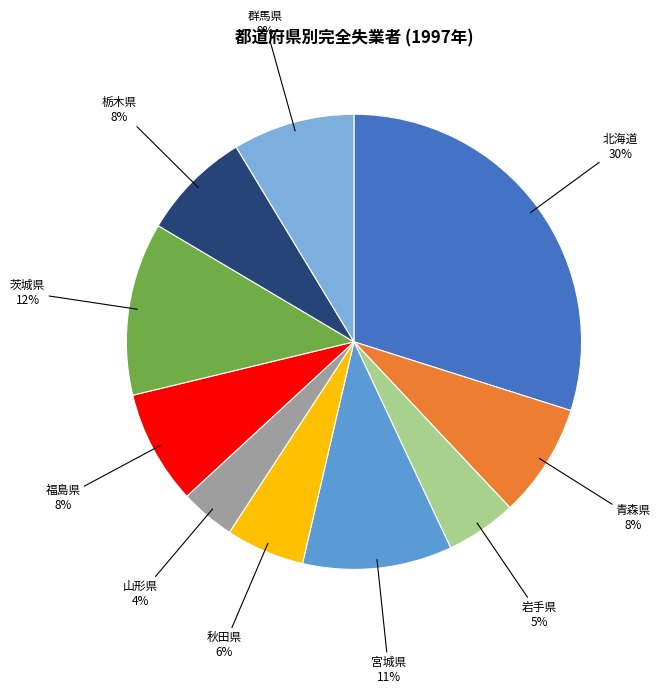

Is it true that 秋田県 is 15% of the pie?

False